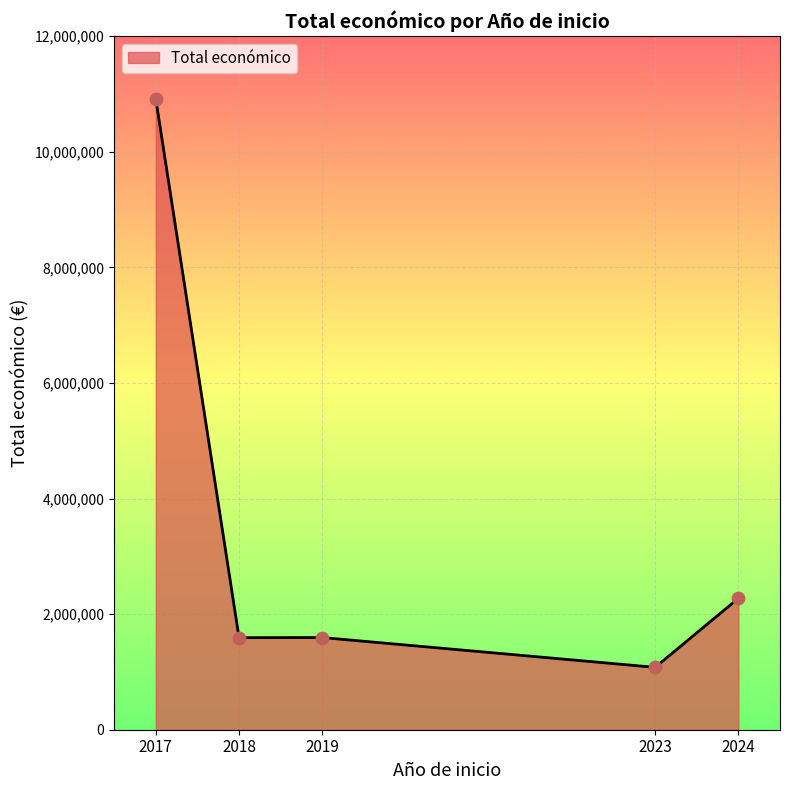

What is the approximate value at 2018, to the nearest 50?

1592800